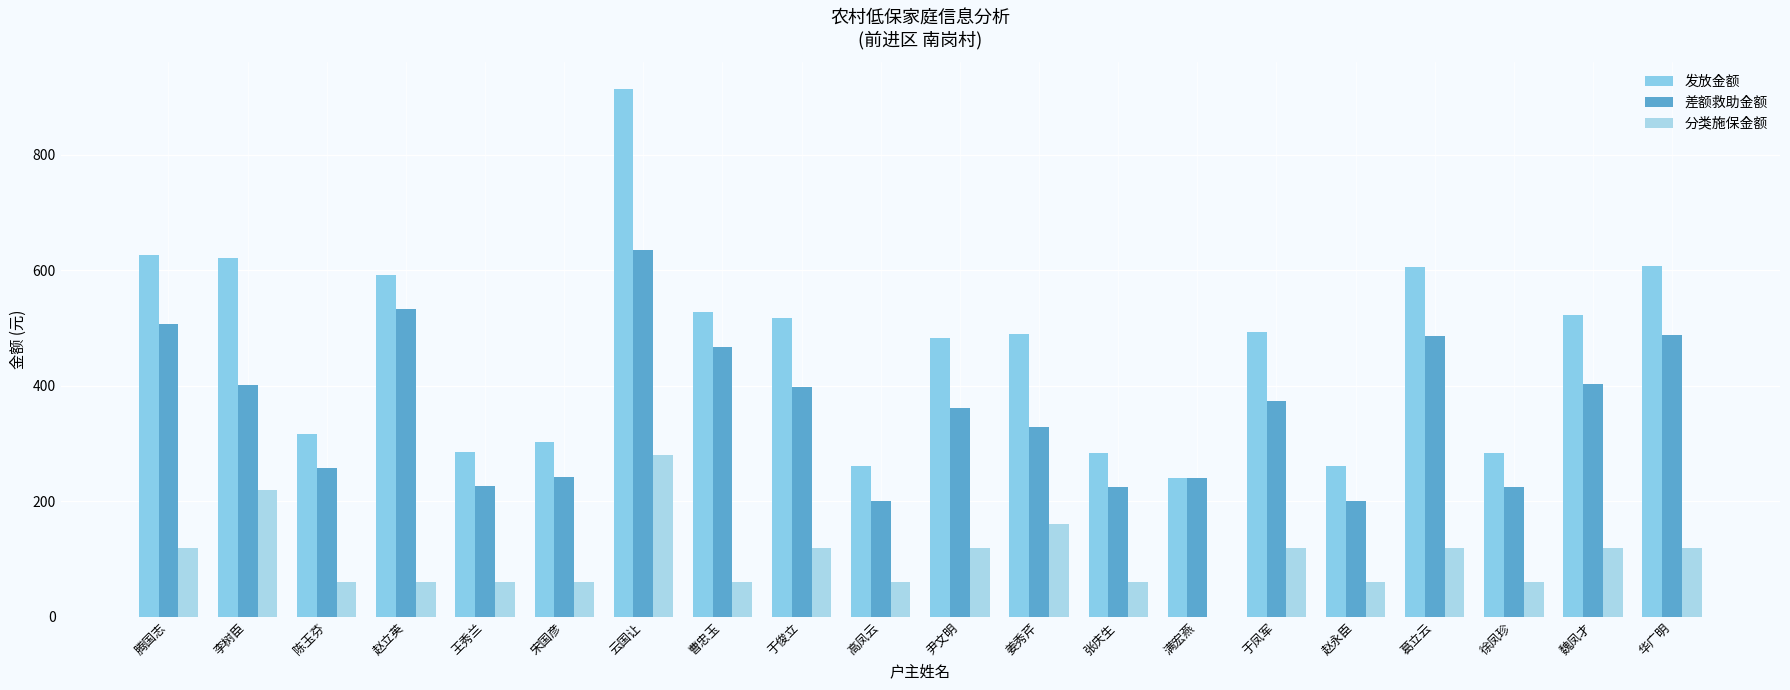

Count the number of data series in this chart.

3